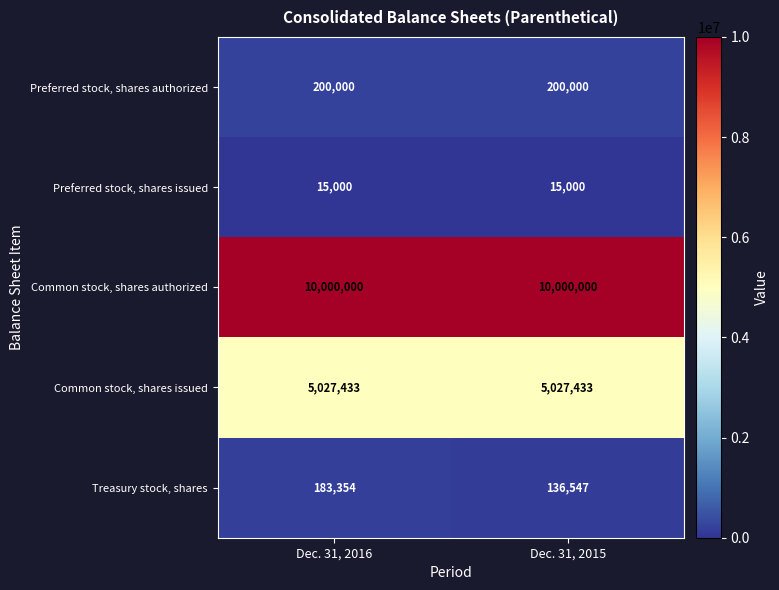

At how many categories does at least one series exceed 1677626?

2